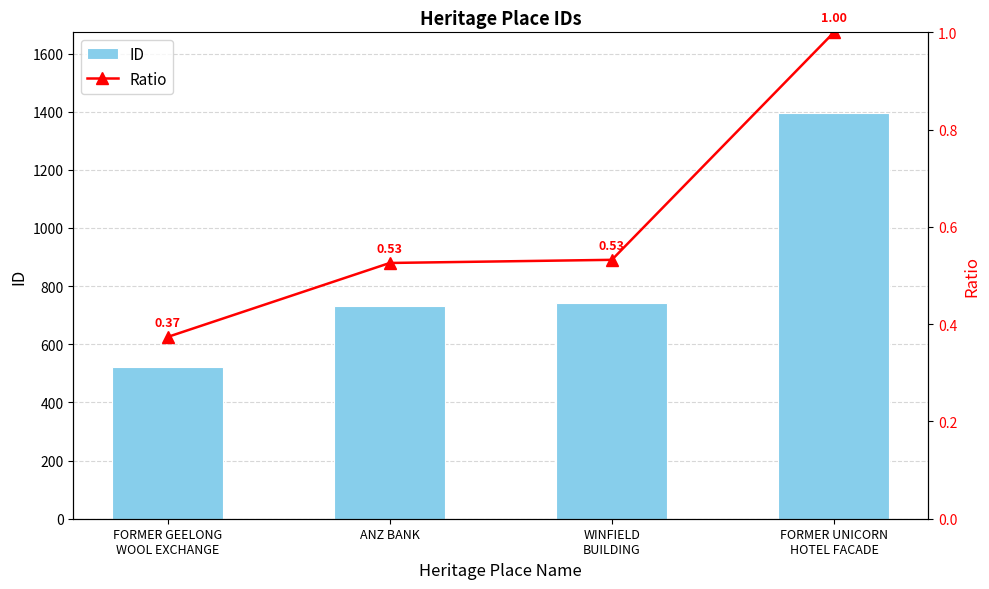

What is the label of the 1st bar from the left?

FORMER GEELONG
WOOL EXCHANGE